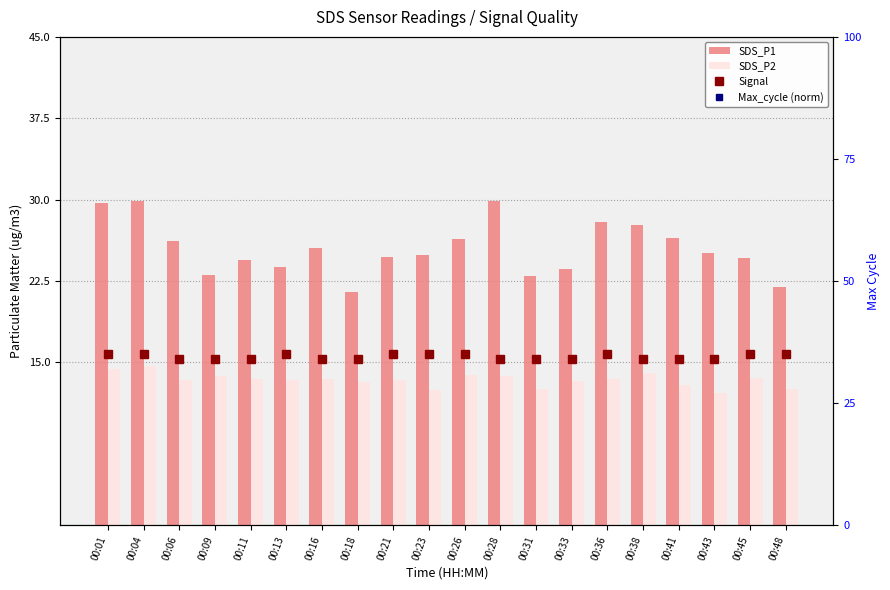

At which label does SDS_P1 reach its peak?

00:04